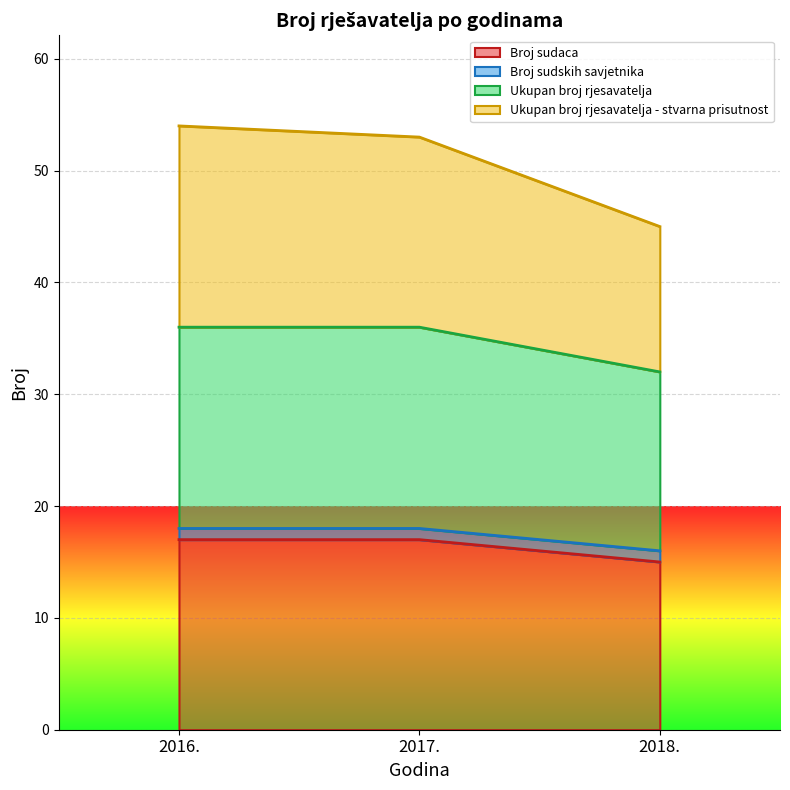

Read the Ukupan broj rjesavatelja - stvarna prisutnost value at 2016..

54